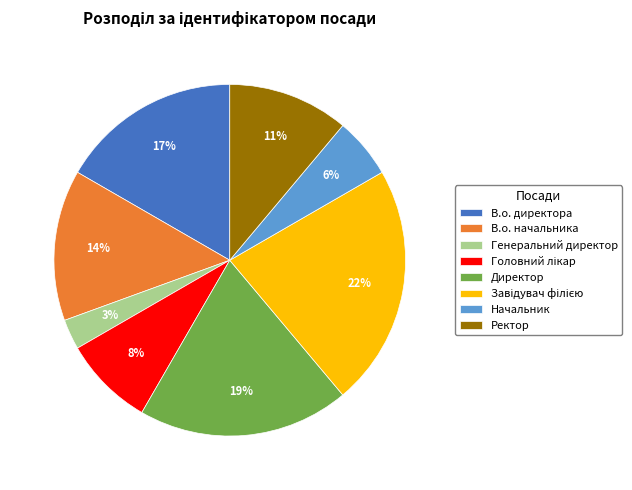

Between Начальник and Генеральний директор, which is larger?

Начальник